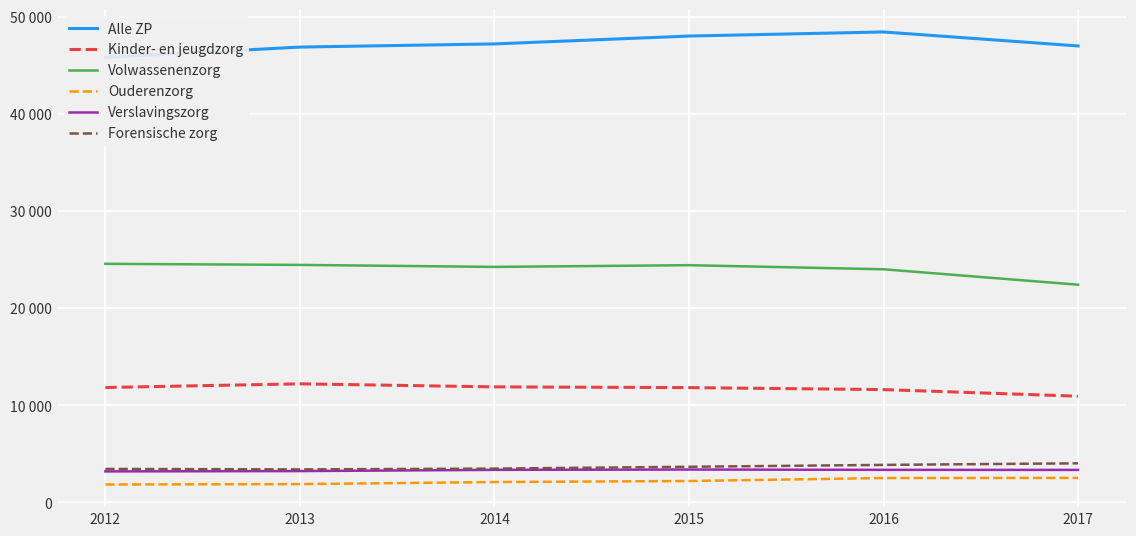

Where does the Kinder- en jeugdzorg series first go above 11839?

2013